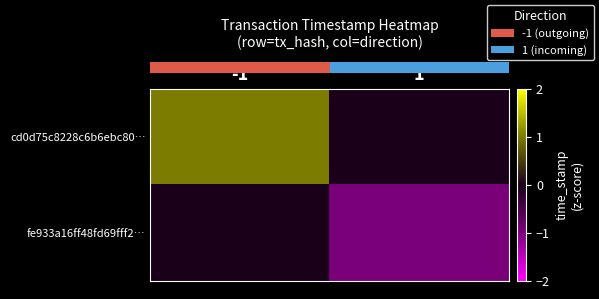

Count the number of data series in this chart.

2